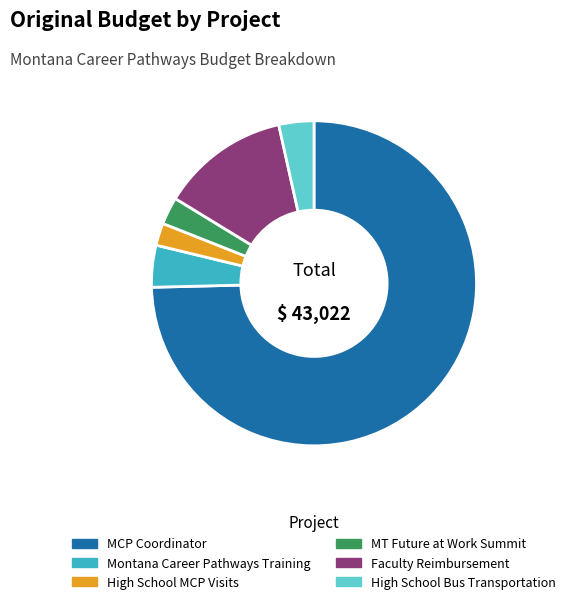

Does Faculty Reimbursement represent more than half of the total?

No